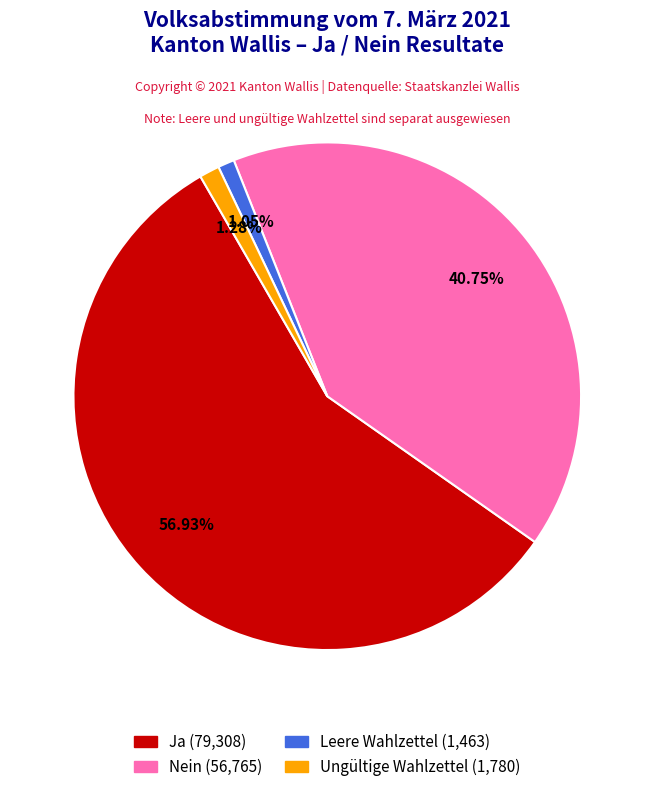

Does Leere Wahlzettel account for over 50% of the chart?

No